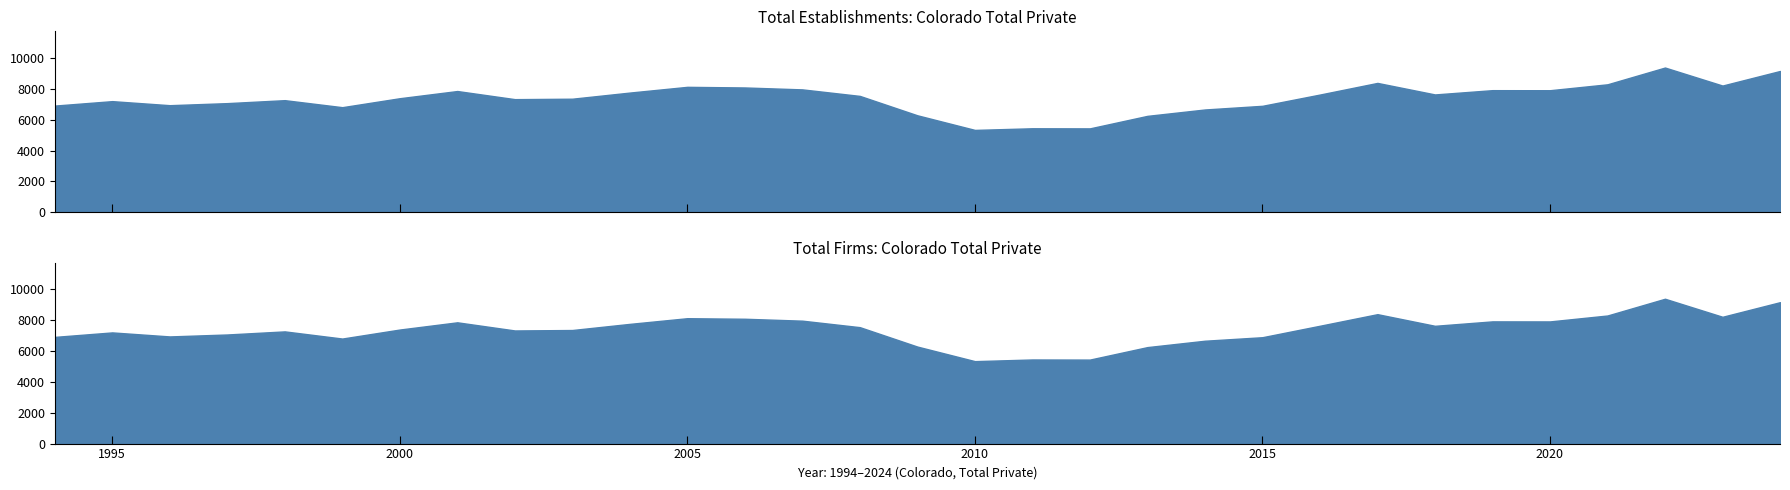

True or false: Total Firms has more than 0 interior local peaks.

True